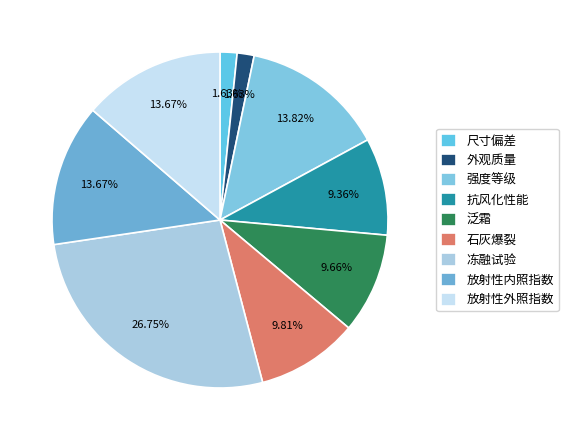

To the nearest percent, what is the average slice percentage?

11%